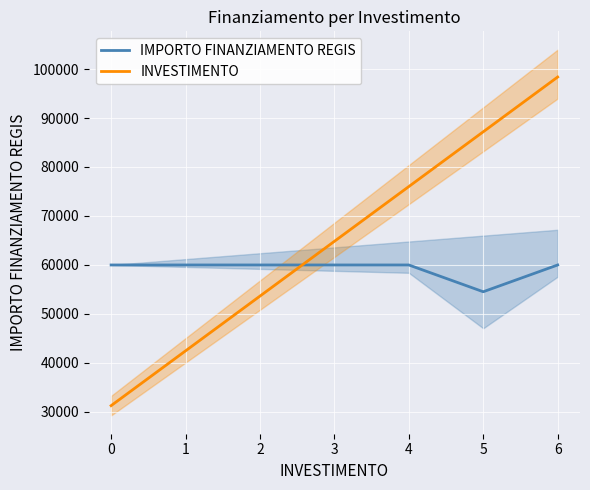

Where do IMPORTO FINANZIAMENTO REGIS and INVESTIMENTO first cross each other?

2 and 3